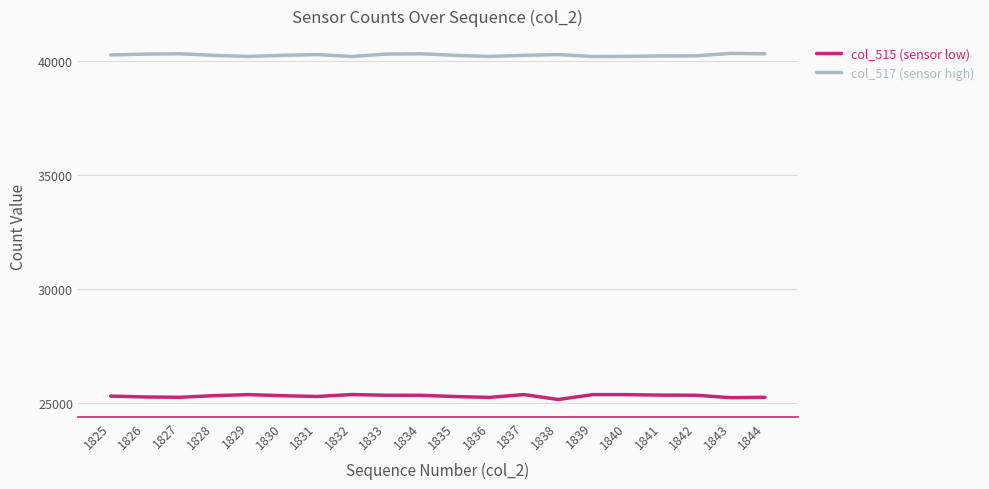

True or false: col_515 (sensor low) and col_517 (sensor high) intersect in this chart.

False